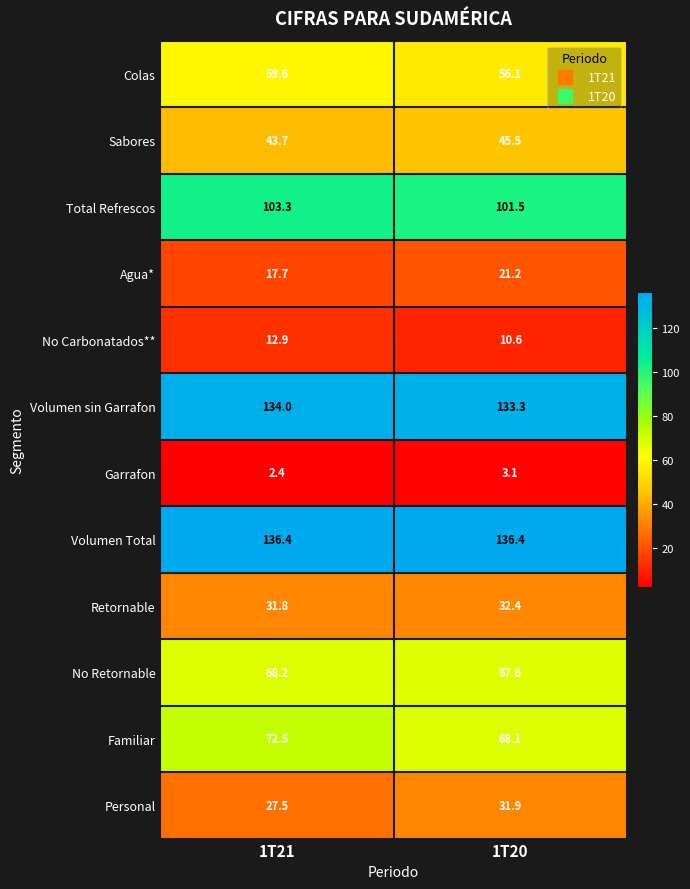

What is the spread (max minus min) of values at 1T21?

134.0